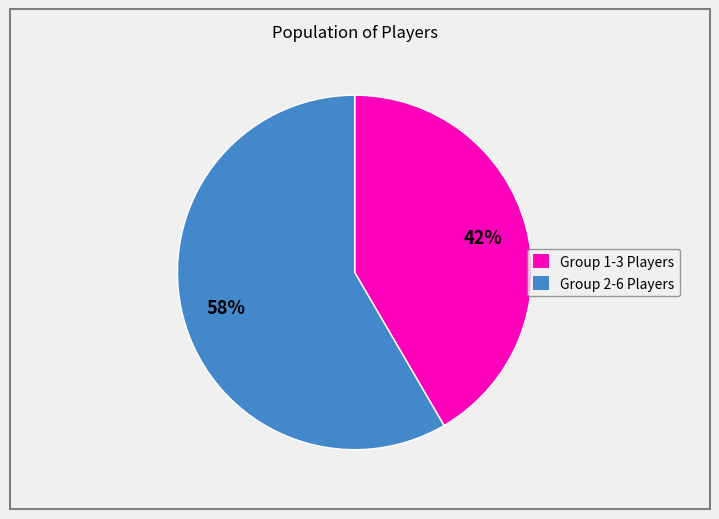

To the nearest percent, what is the combined percentage of Group 2-6 Players and Group 1-3 Players?

100%